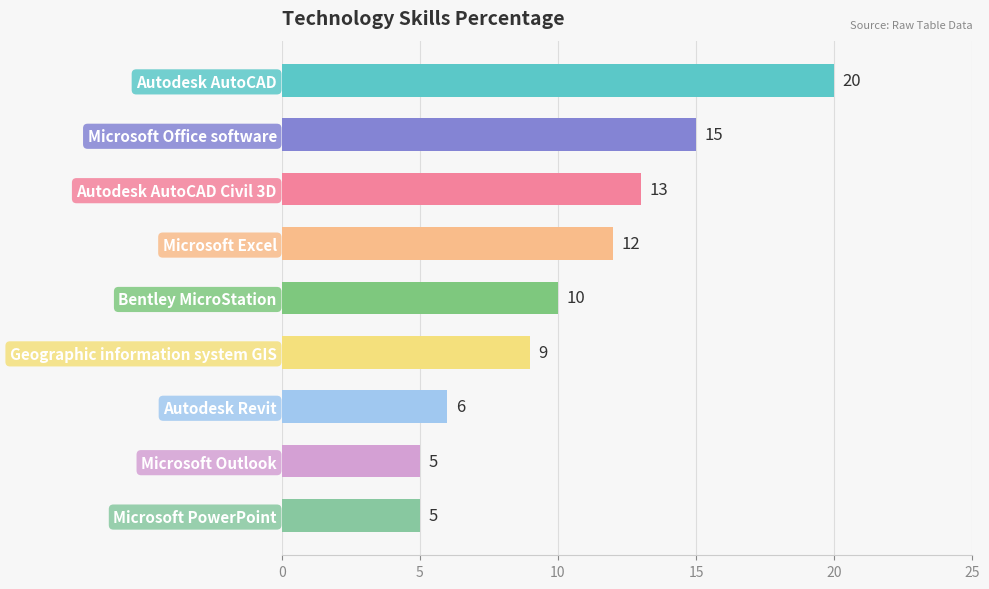

What position from the bottom is Microsoft Excel?

6